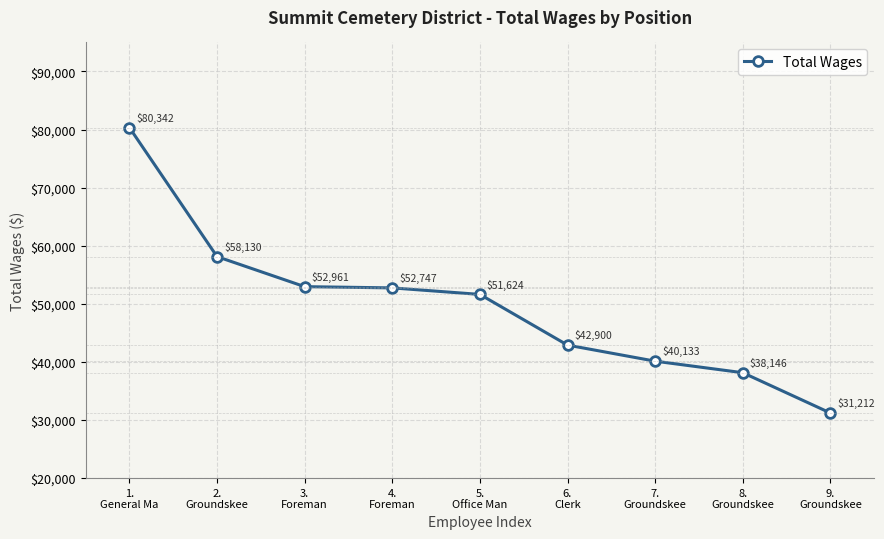

At which label is the value closest to 55777?

2.
Groundskee